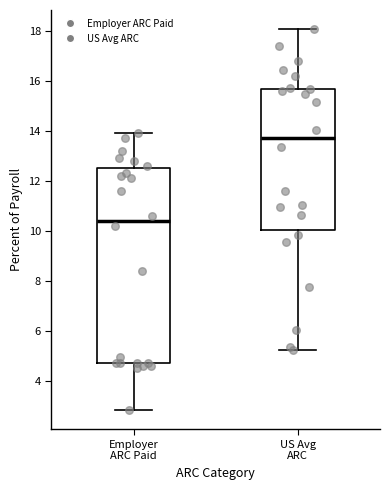

Where does the median line of the box for US Avg ARC sit on the y-axis? The values are not printed on the chart, so give them approximately, as read against the axis.

13.8